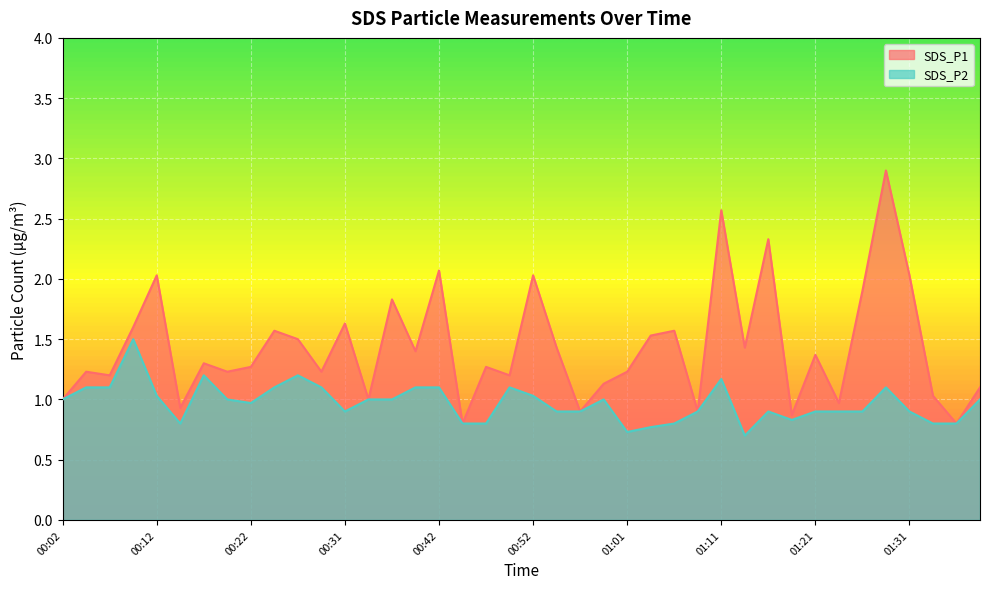

Which category has the lowest value in the SDS_P1 series?

00:44